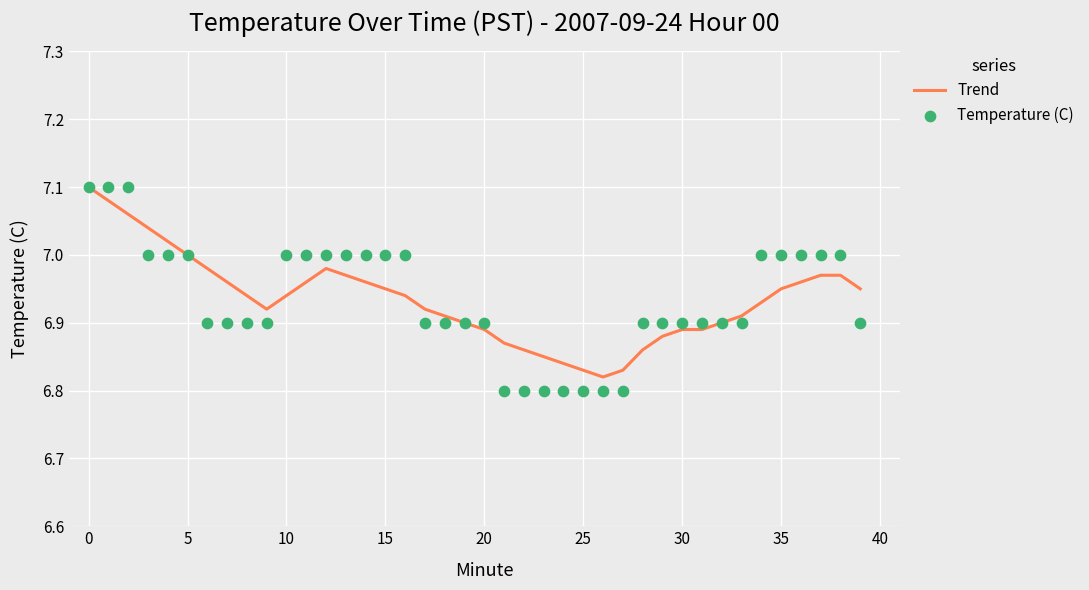

What are all the series names shown in the legend?

Trend, Temperature (C)